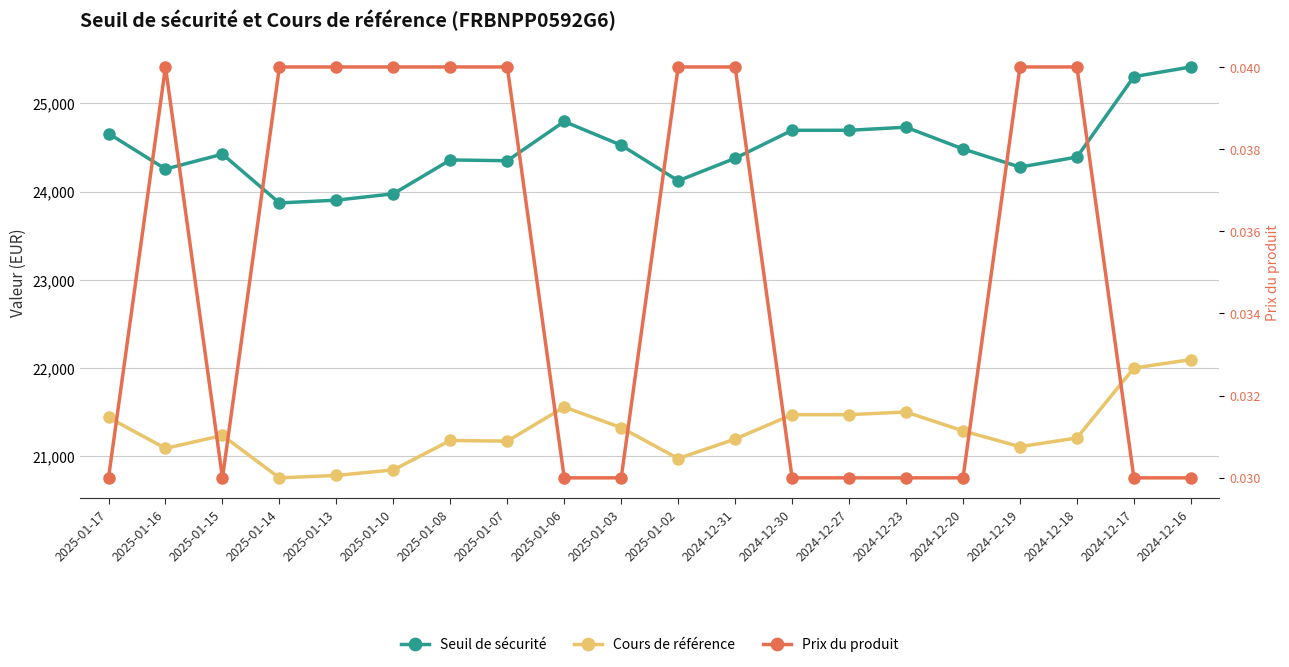

True or false: Cours de référence and Seuil de sécurité cross at least once.

False